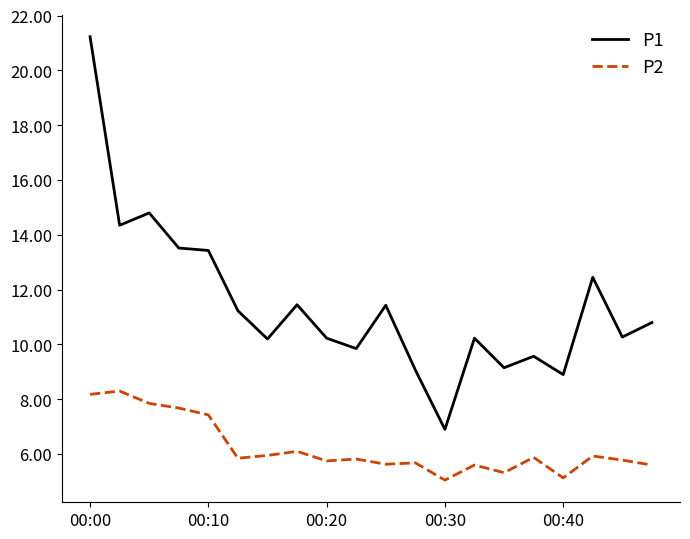

Which series has the largest range (max minus min)?

P1